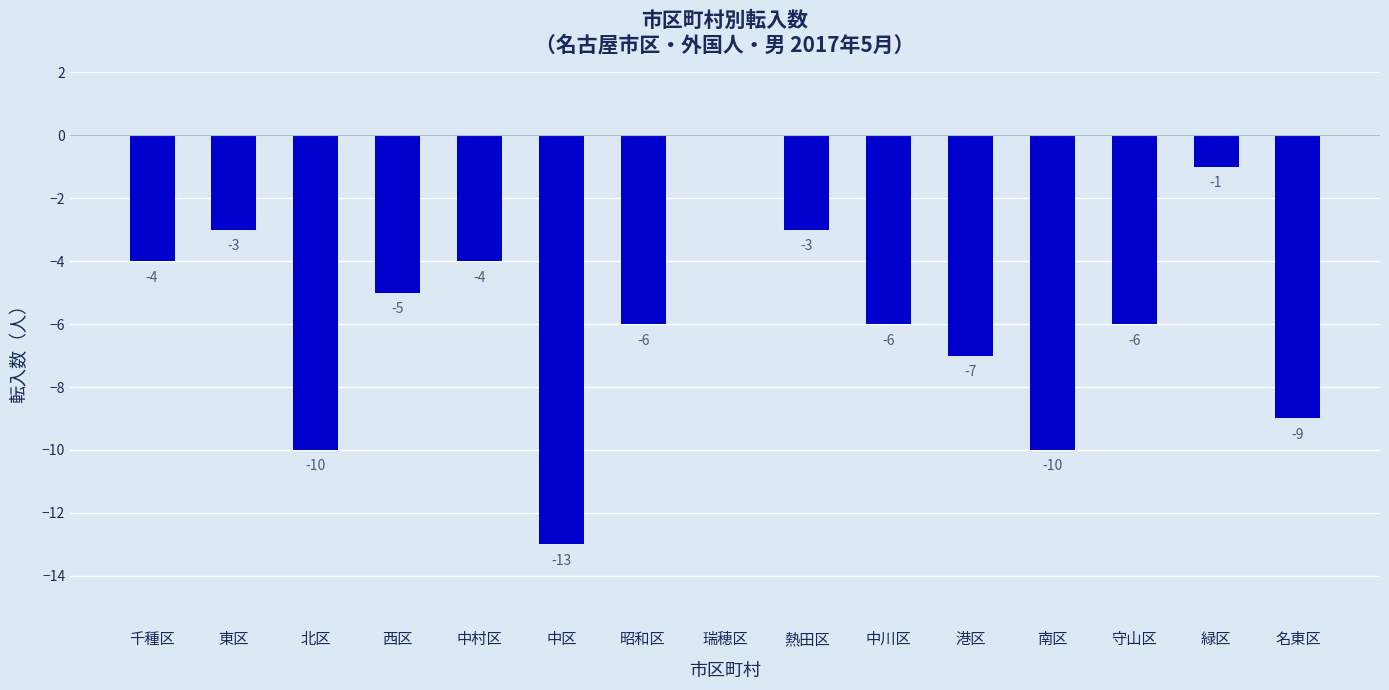

Is it true that the value at 港区 is -7?

True